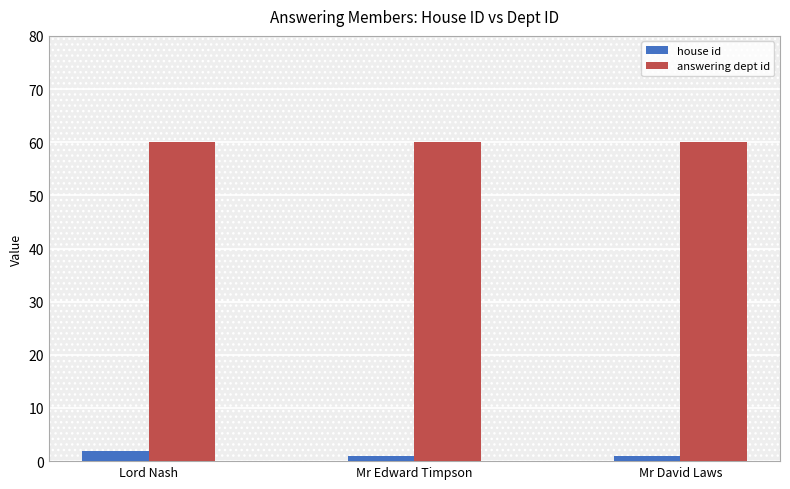

Which series has the largest total across all categories?

answering dept id